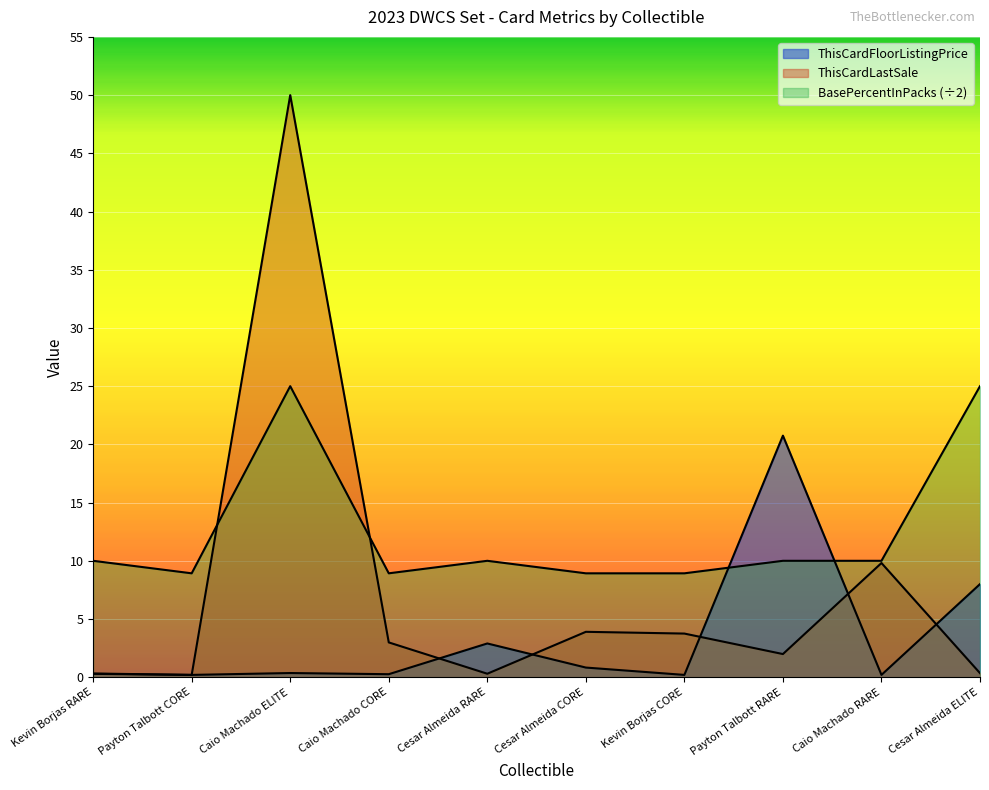

Where is the first local maximum for ThisCardFloorListingPrice?

Caio Machado ELITE